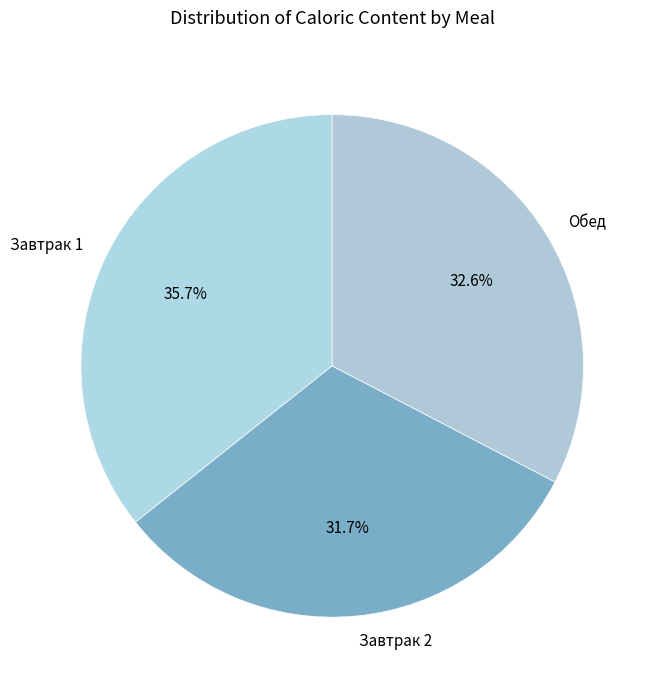

Do Завтрак 2 and Завтрак 1 together represent more than half of the pie?

Yes